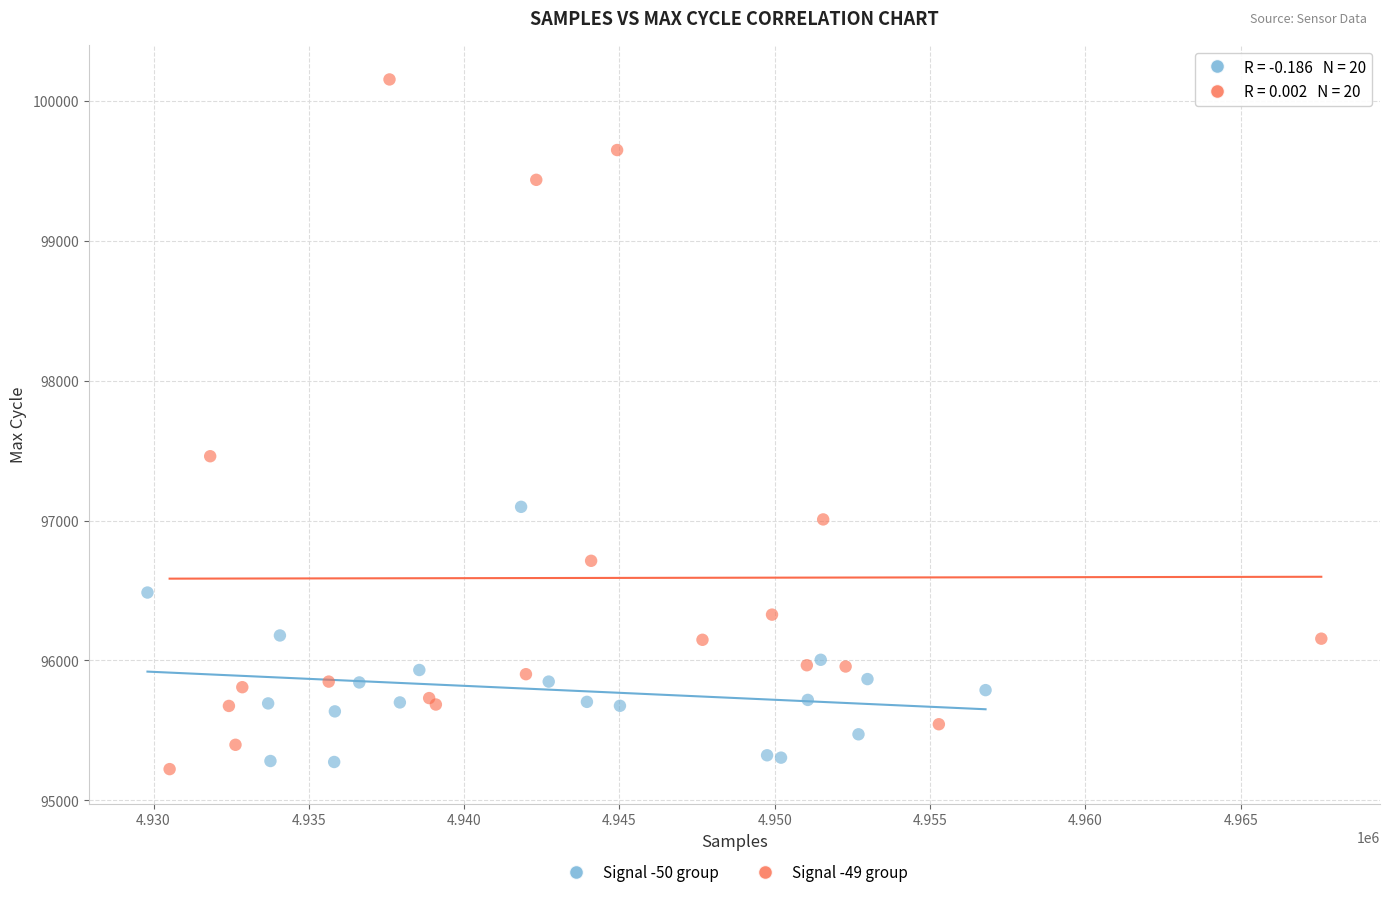

Which series reaches the minimum Y coordinate?

Signal -49 group